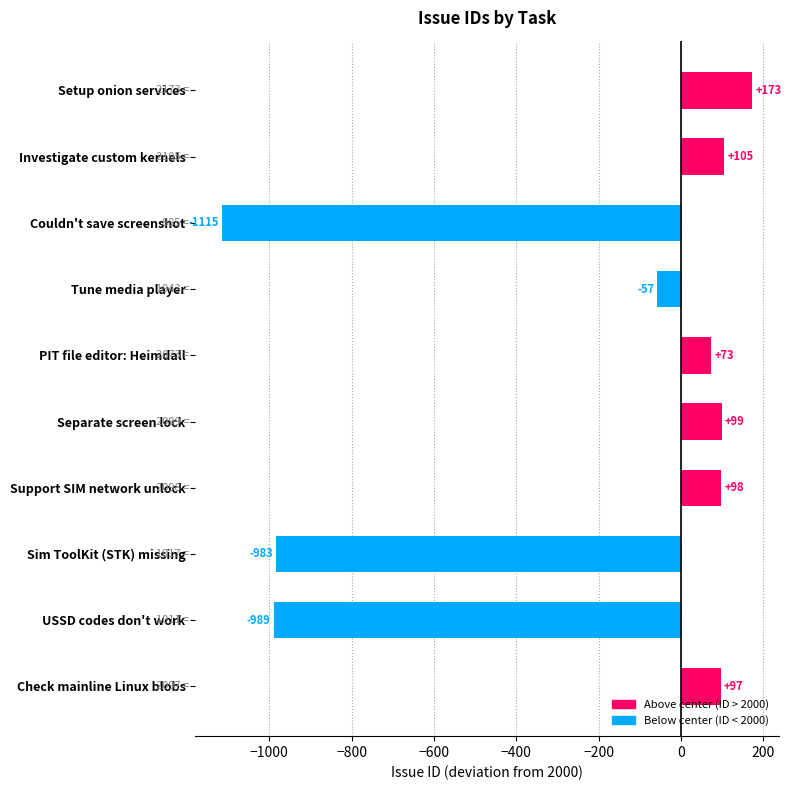

The value at Setup onion services is 292. True or false?

False